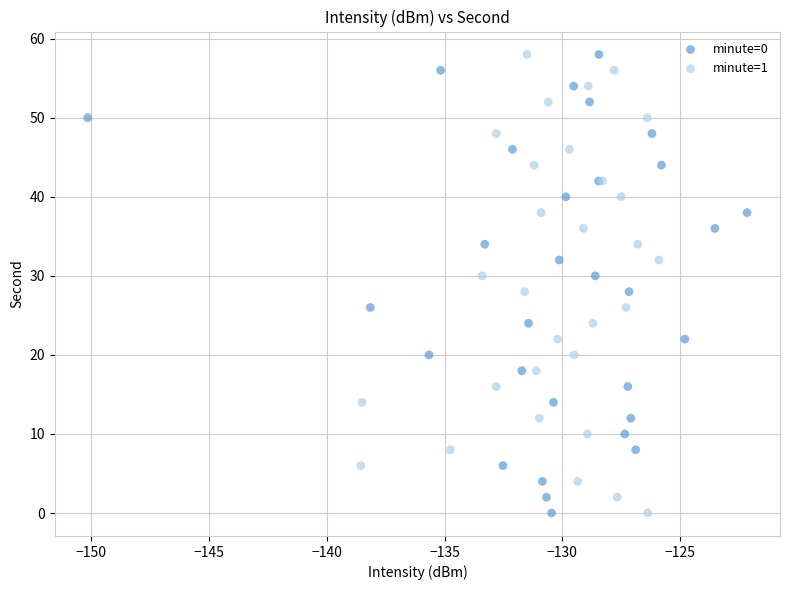

What are all the series names shown in the legend?

minute=0, minute=1